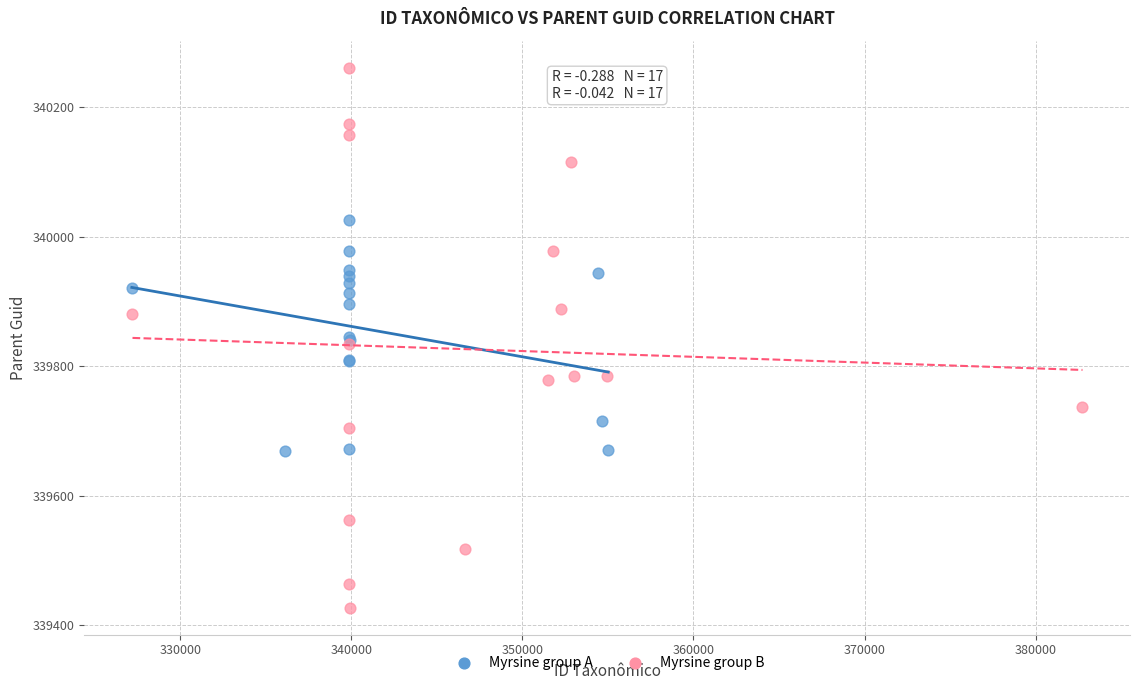

Which series reaches the maximum Y coordinate?

Myrsine group B